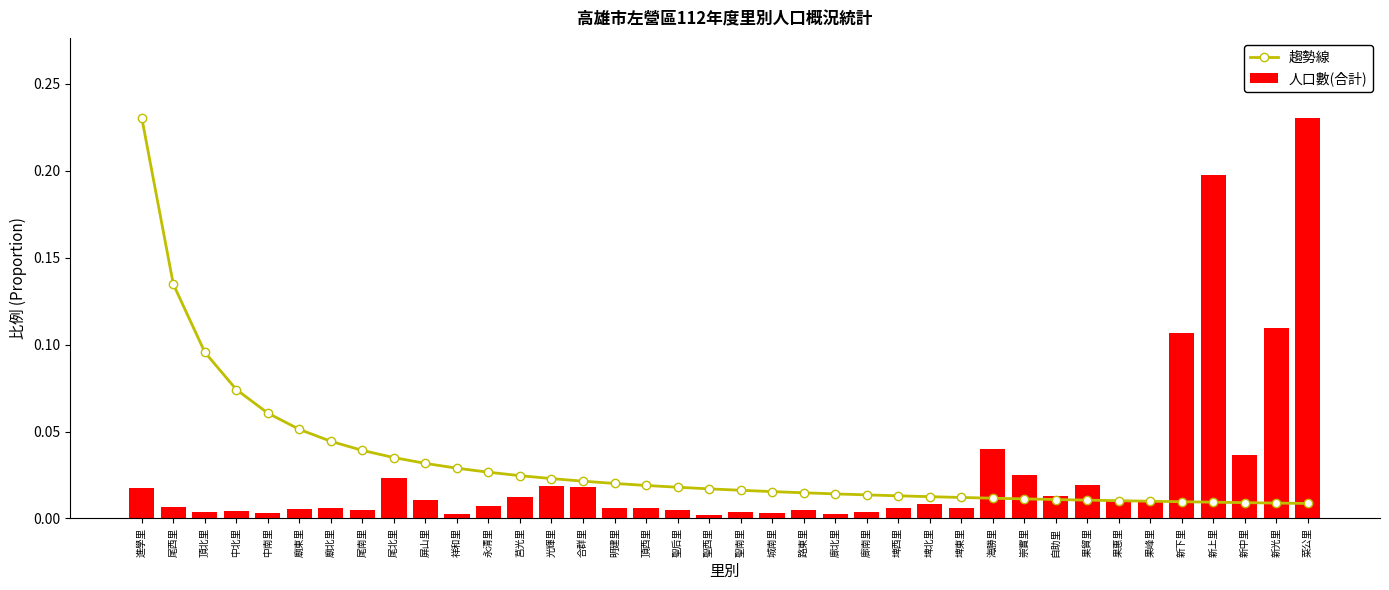

How many groups of bars are there?

38